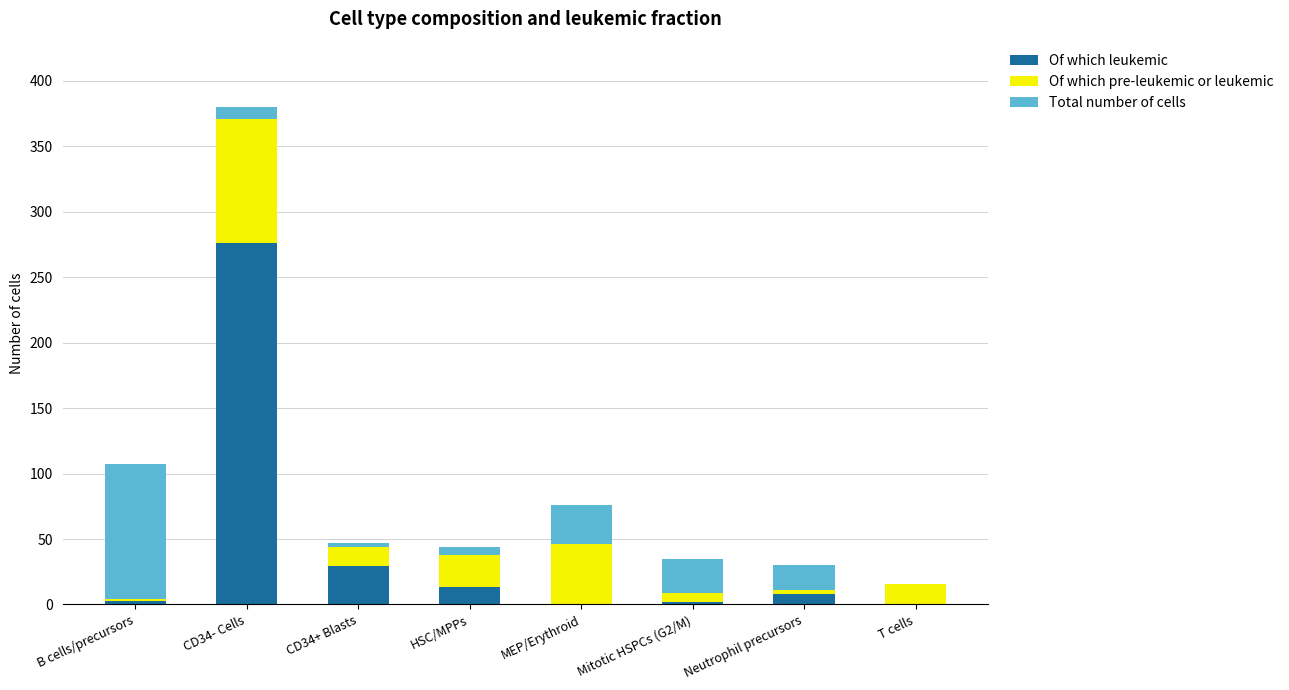

What is the sum of all Of which leukemic values?

331